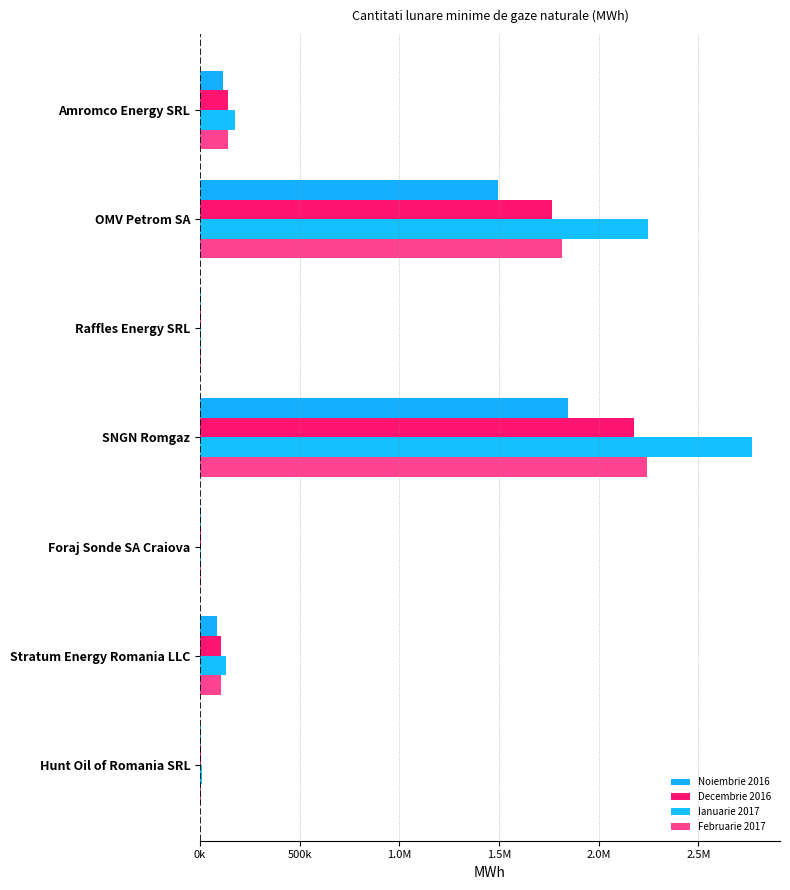

How many groups of bars are there?

7